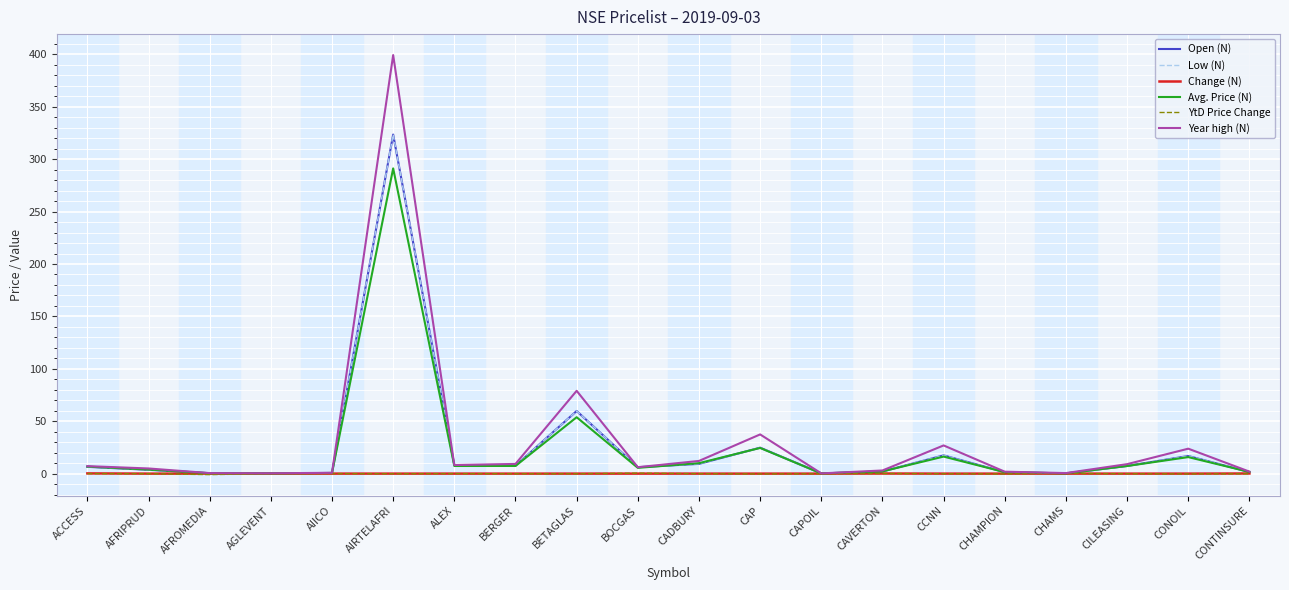

At which category is the sum across all series the highest?

AIRTELAFRI